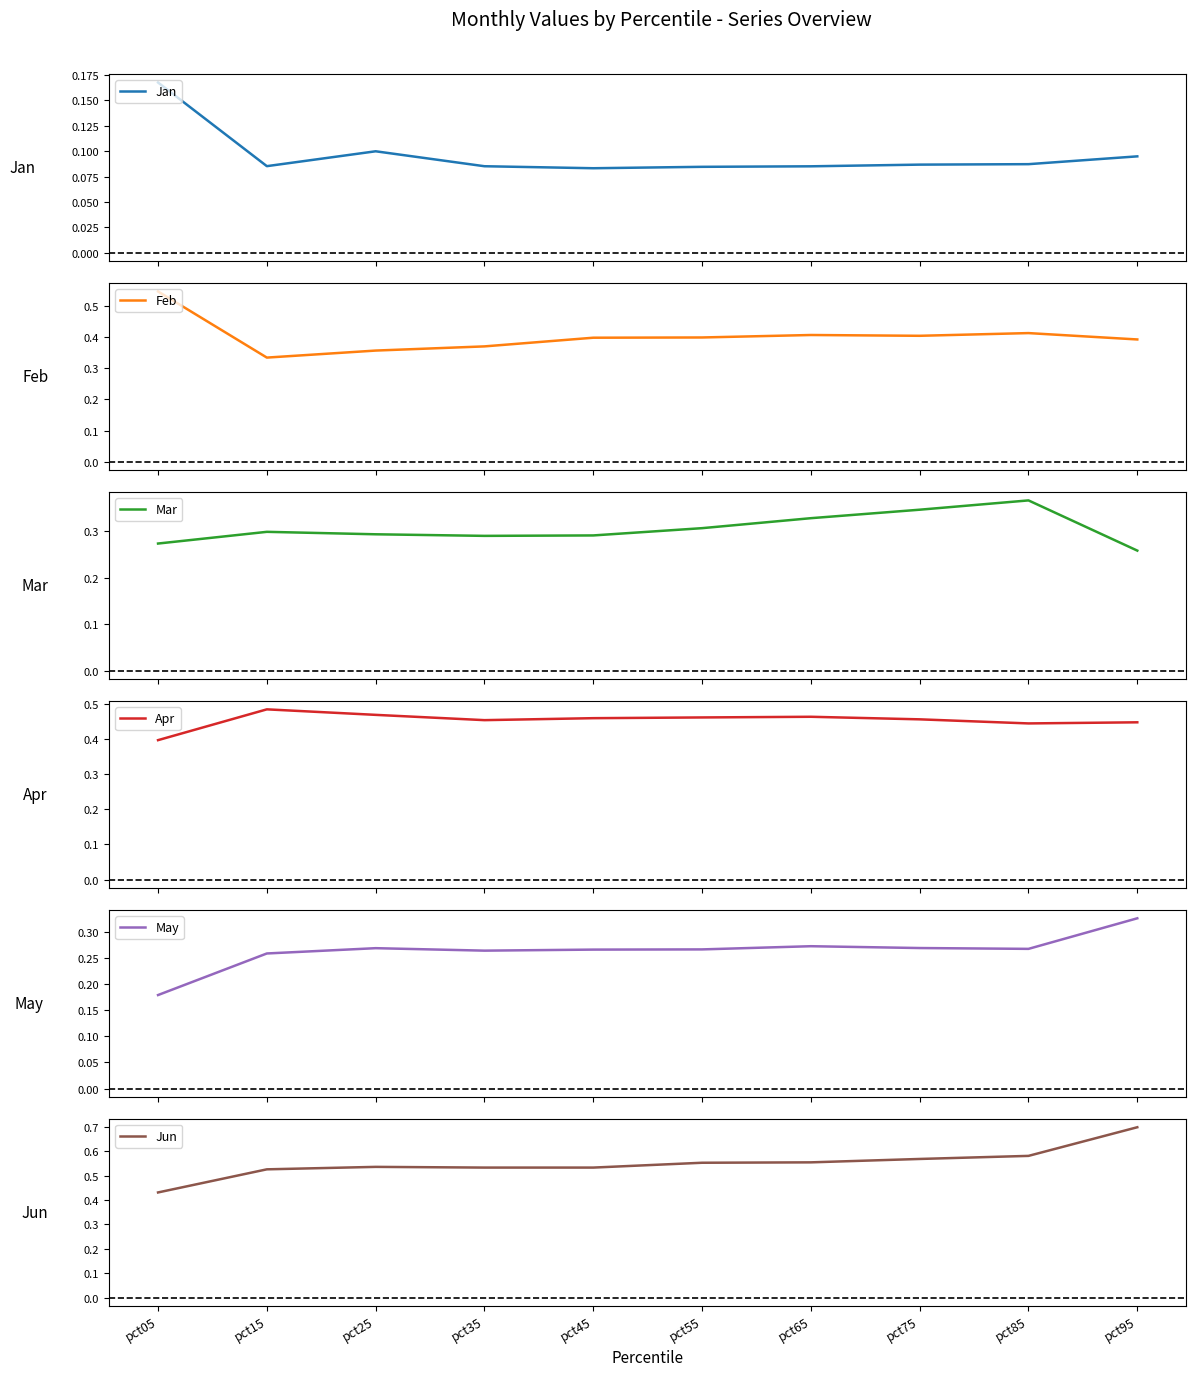

Rank the series by their maximum value, from highest to lowest.

Jun, Feb, Apr, Mar, May, Jan